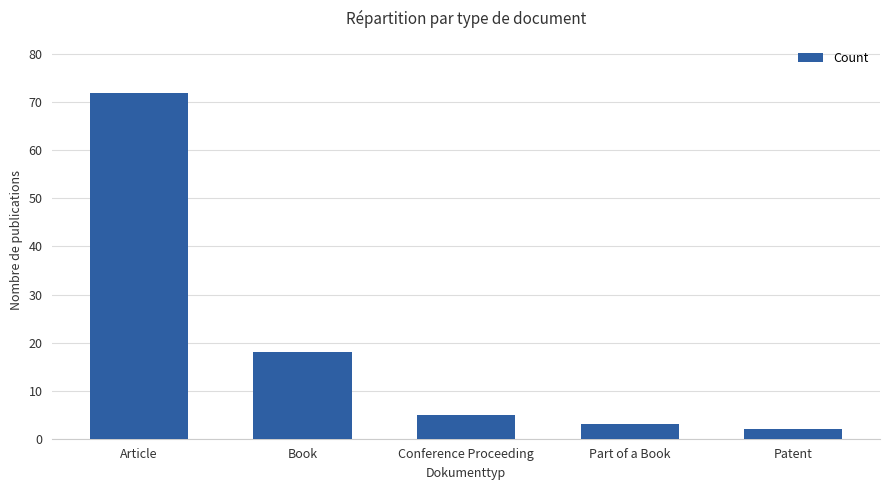

List the labels in order of value, largest first.

Article, Book, Conference Proceeding, Part of a Book, Patent